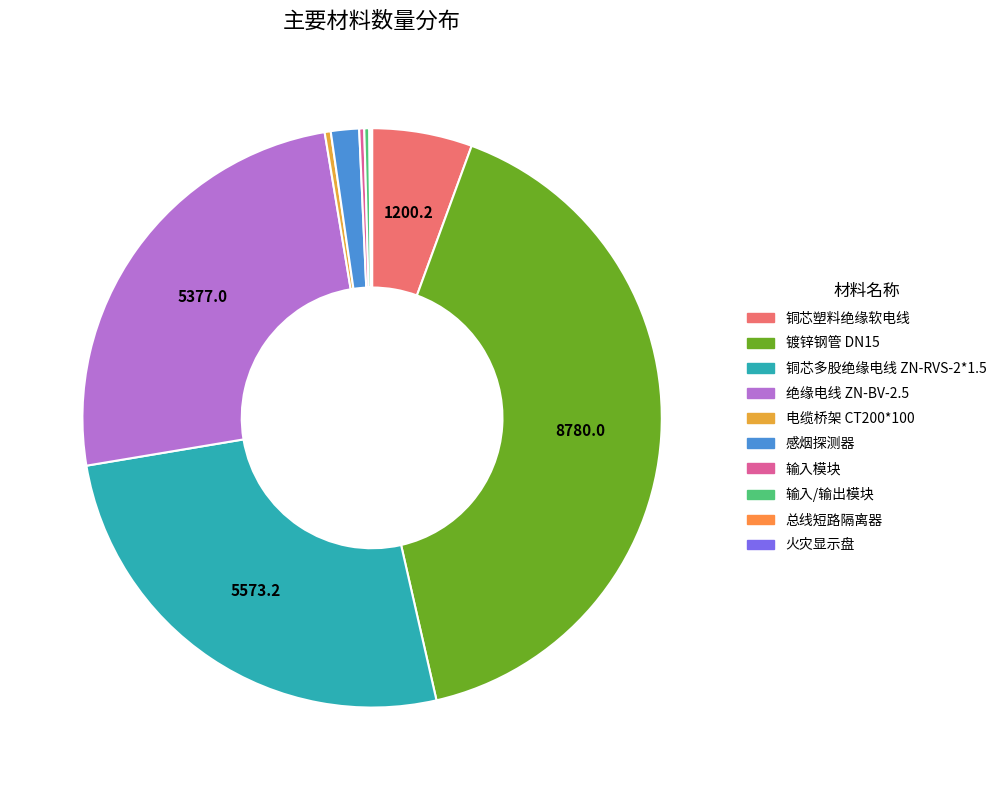

What is the total percentage of 总线短路隔离器 and 电缆桥架 CT200*100?

0.5%